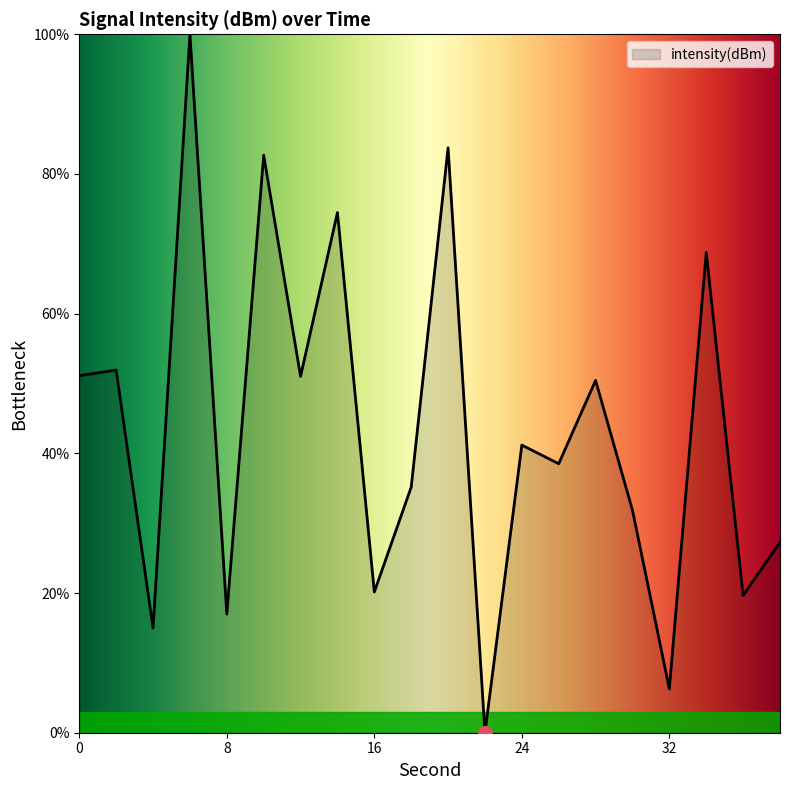

What is the greatest value displayed?

100.0